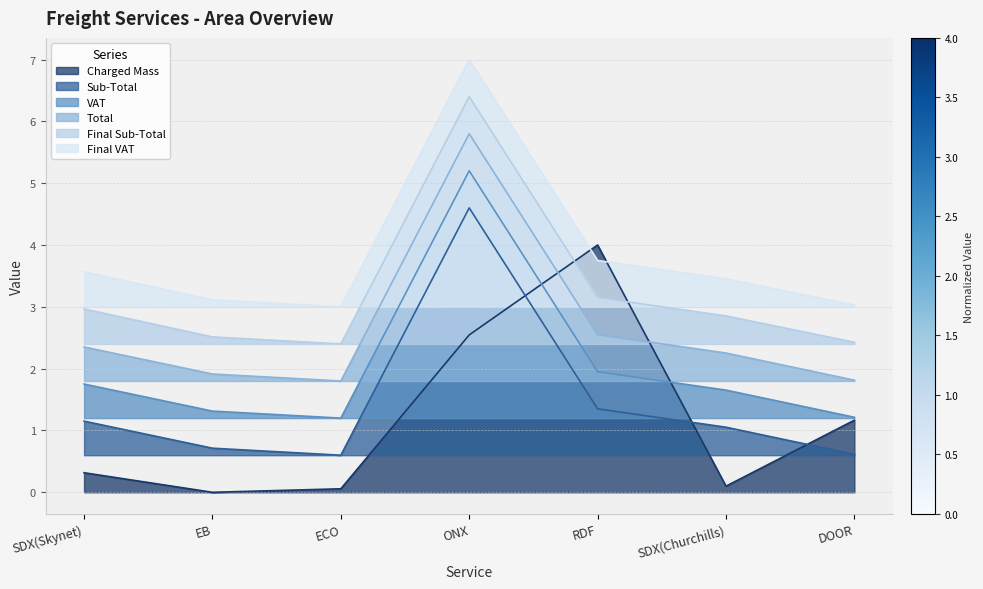

What are all the series names shown in the legend?

Charged Mass, Sub-Total, VAT, Total, Final Sub-Total, Final VAT